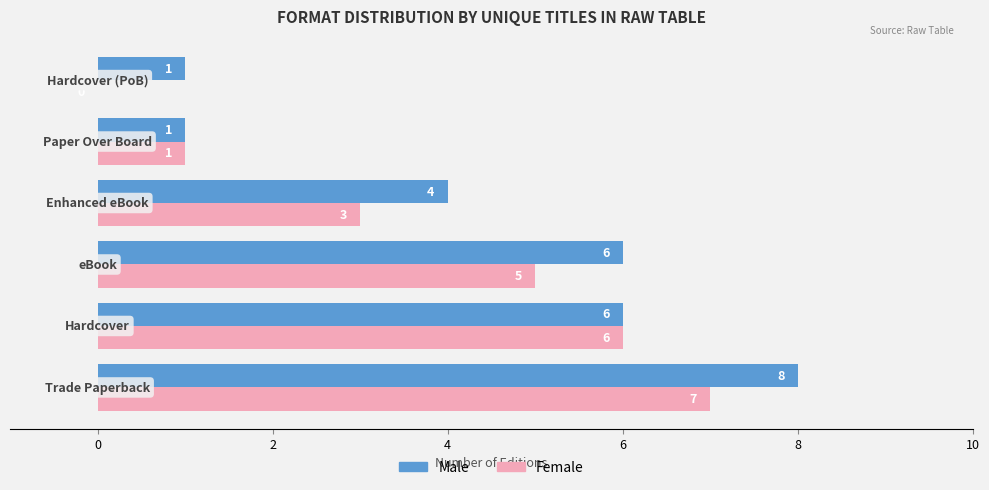

Which series has the largest total across all categories?

Male